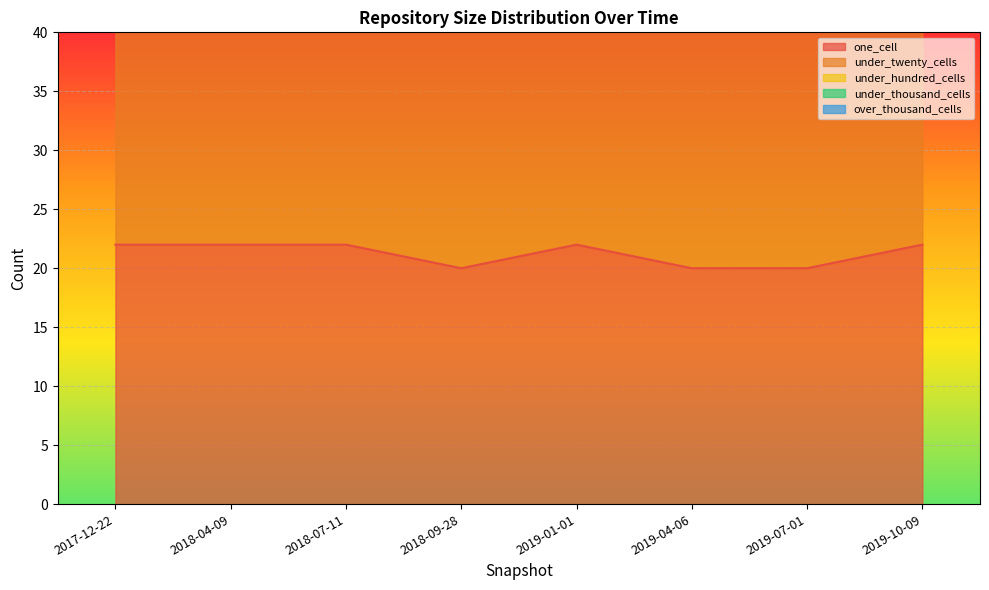

True or false: one_cell has more than 1 interior local peaks.

False